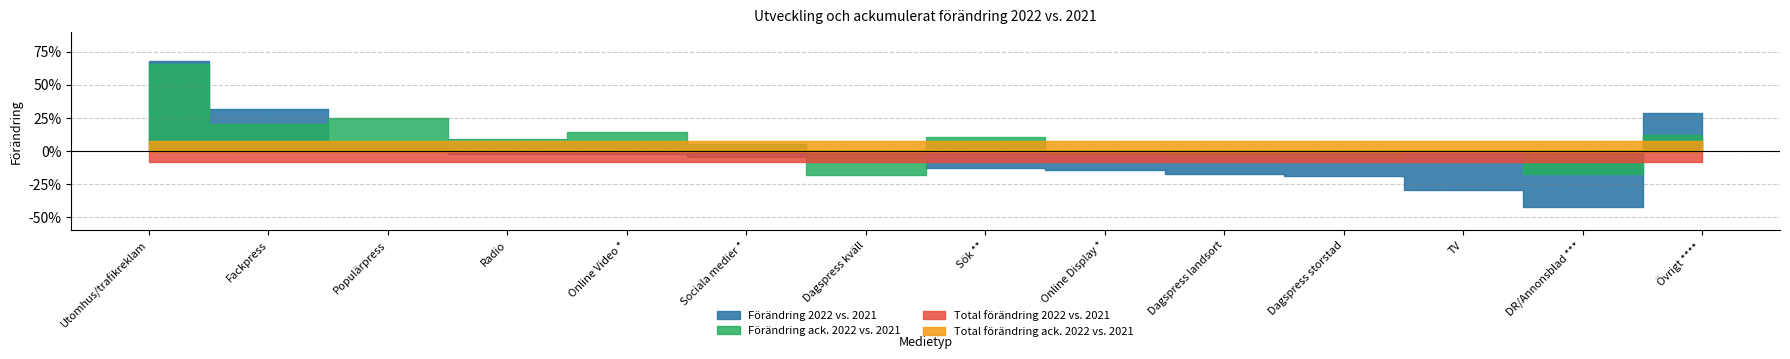

What are all the series names shown in the legend?

Förändring 2022 vs. 2021, Förändring ack. 2022 vs. 2021, Total förändring 2022 vs. 2021, Total förändring ack. 2022 vs. 2021